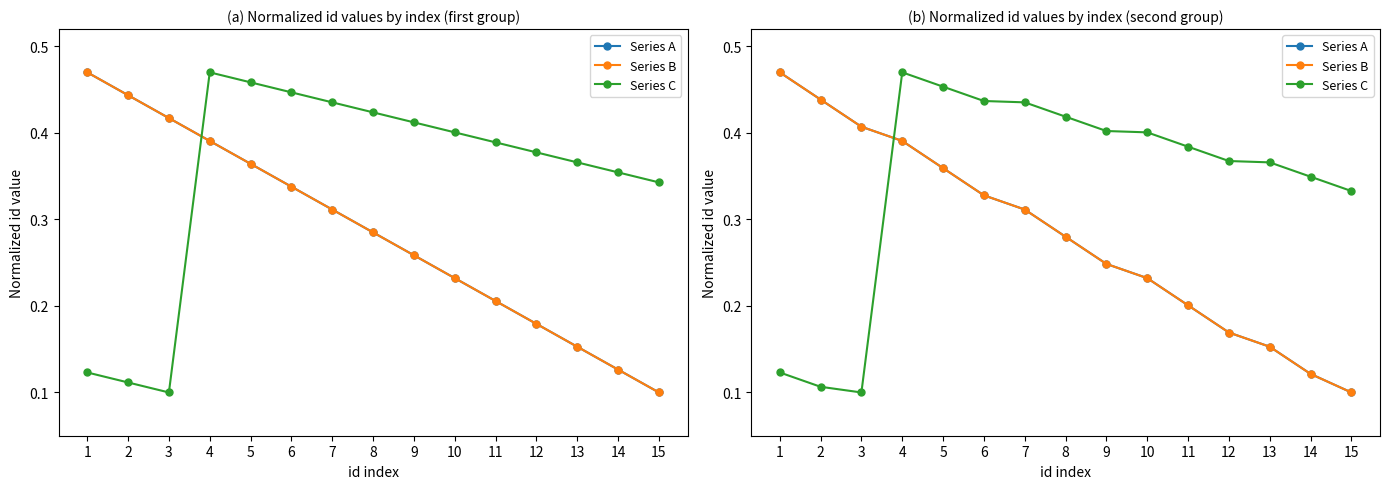

True or false: Series C has more than 0 interior local peaks.

True